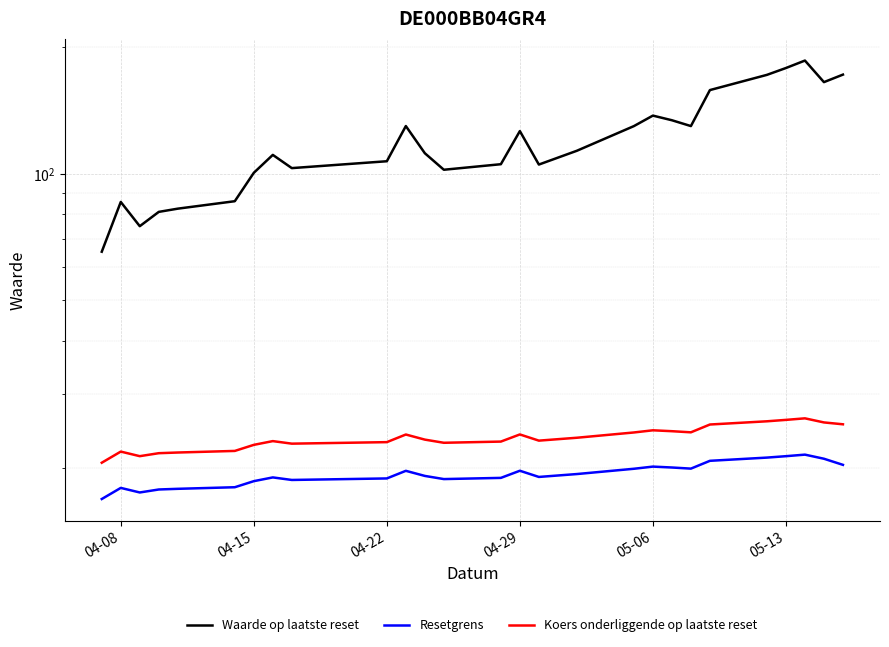

At which label does Koers onderliggende op laatste reset reach its minimum?

04-08